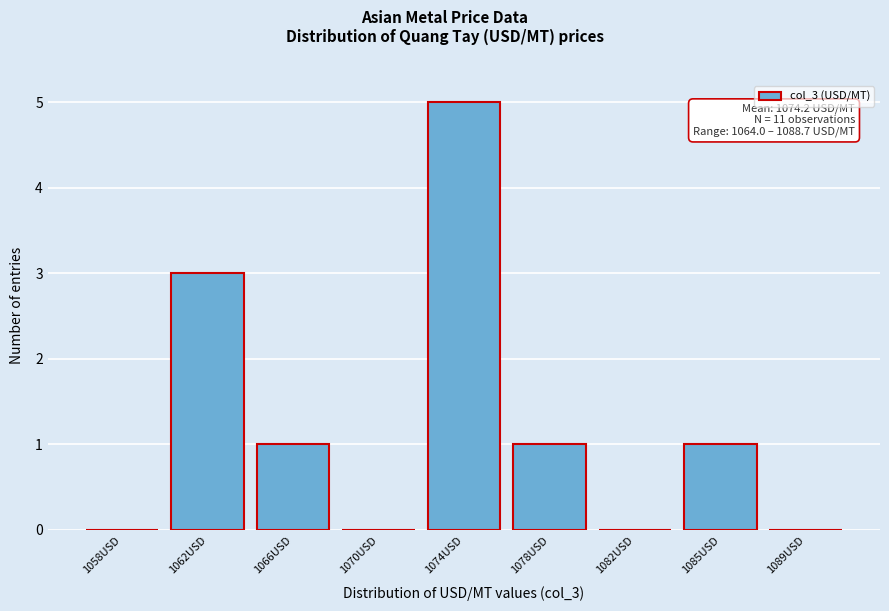

Reading left to right, what are all the values shown in this chart?

1058USD=0	1062USD=3	1066USD=1	1070USD=0	1074USD=5	1078USD=1	1082USD=0	1085USD=1	1089USD=0